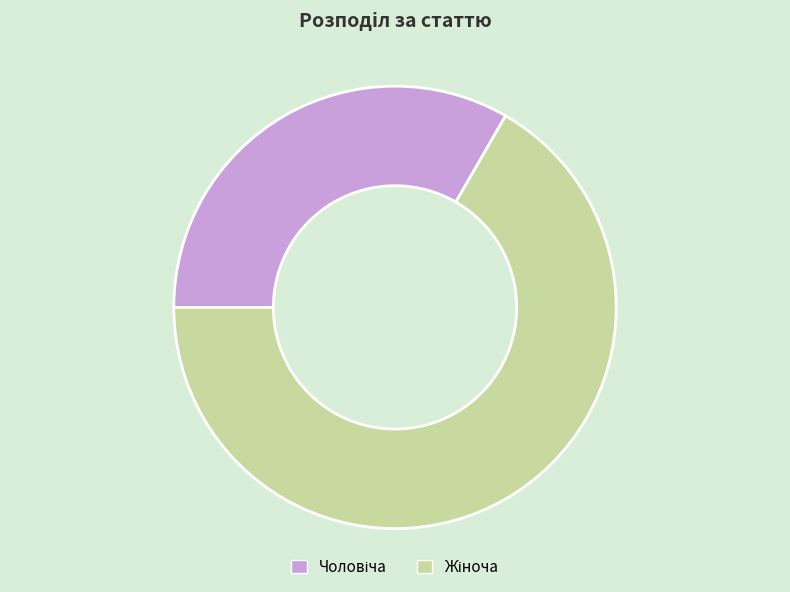

Does any single category account for the majority?

Yes